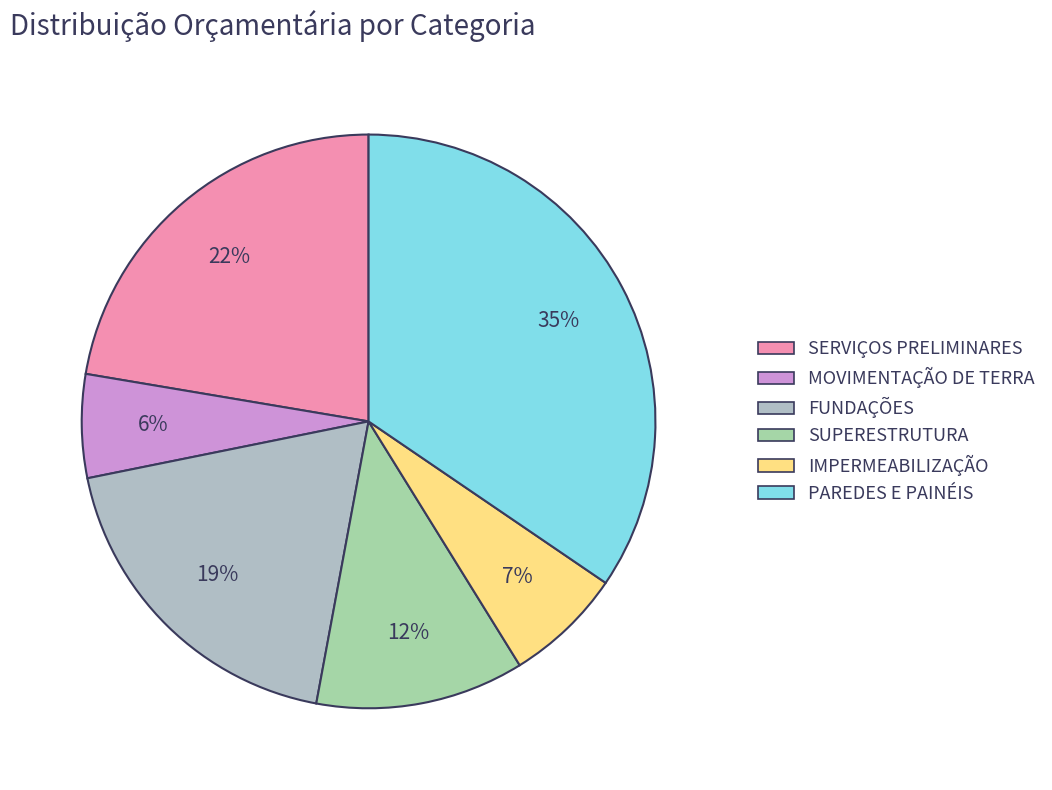

Rank the categories by value from highest to lowest.

PAREDES E PAINÉIS, SERVIÇOS PRELIMINARES, FUNDAÇÕES, SUPERESTRUTURA, IMPERMEABILIZAÇÃO, MOVIMENTAÇÃO DE TERRA